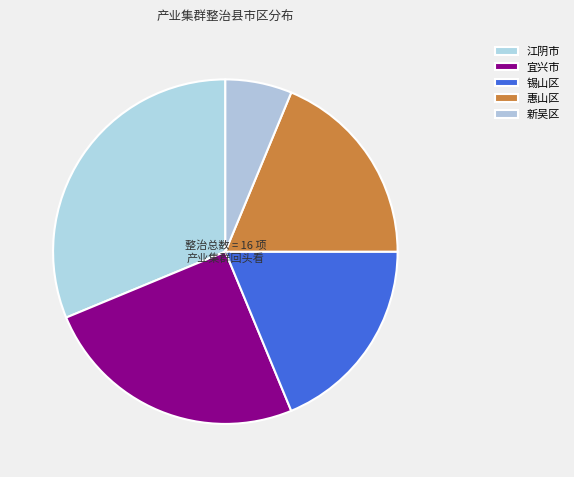

Is the sum of 江阴市 and 惠山区 greater than half?

No